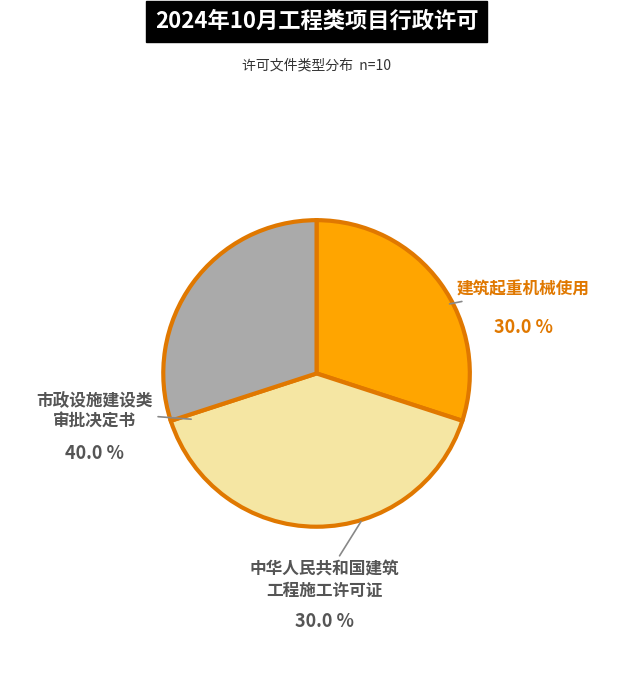

Does any single category account for the majority?

No